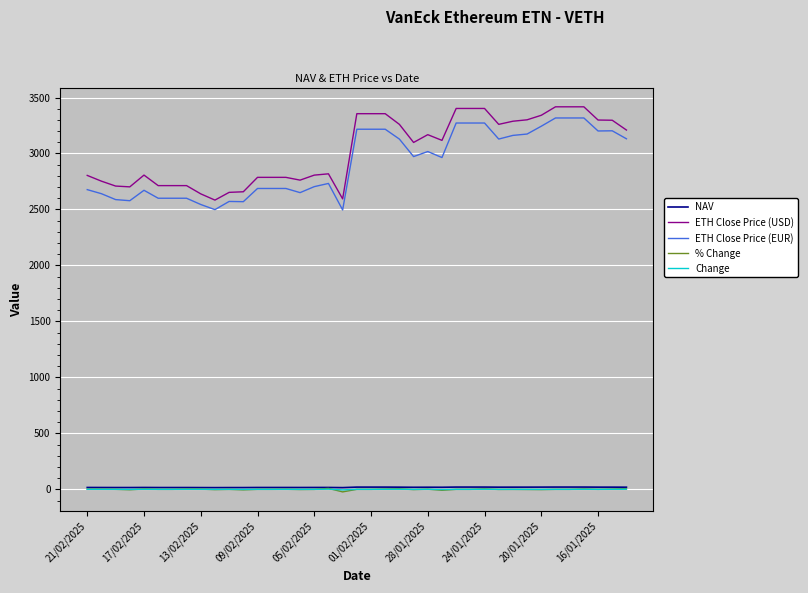

True or false: Change and ETH Close Price (EUR) cross at least once.

False